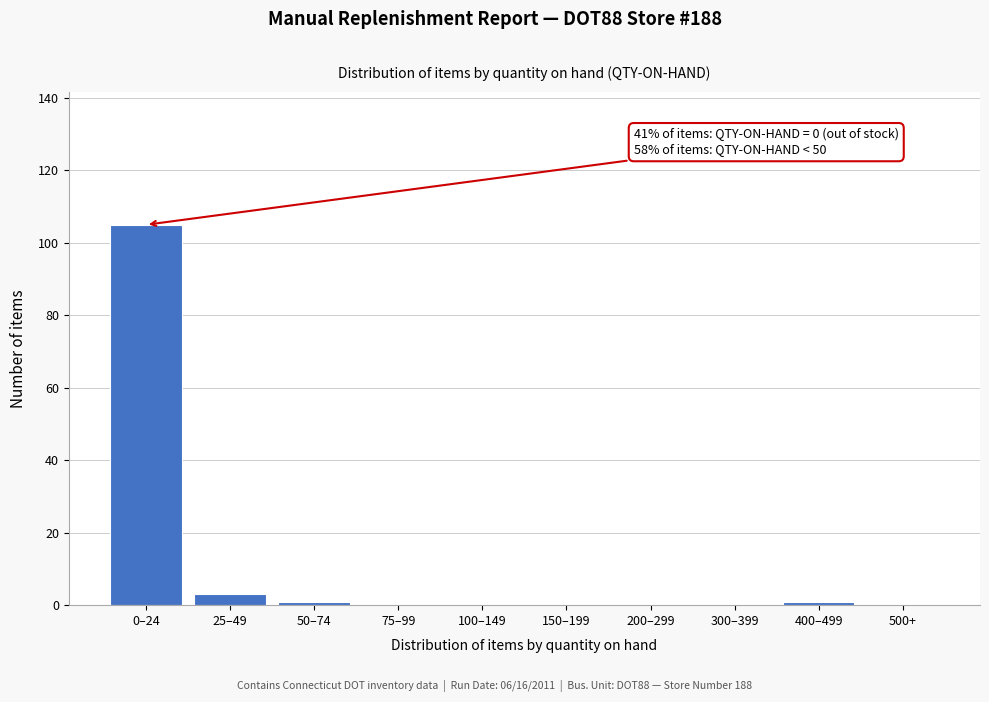

Reading right to left, extract all data points from this chart.

500+=0	400–499=1	300–399=0	200–299=0	150–199=0	100–149=0	75–99=0	50–74=1	25–49=3	0–24=105